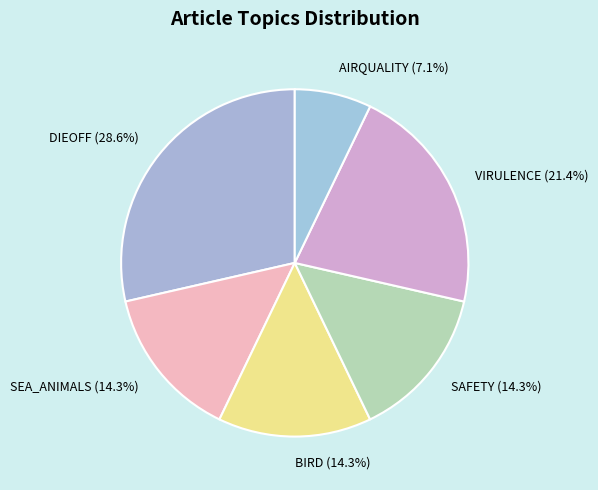

Which slice is the largest?

DIEOFF (28.6%)